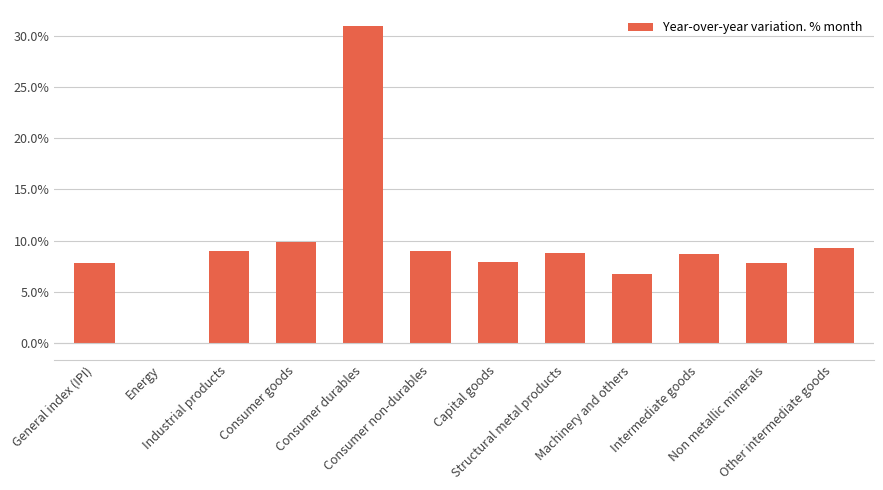

What is the greatest value displayed?

31.0